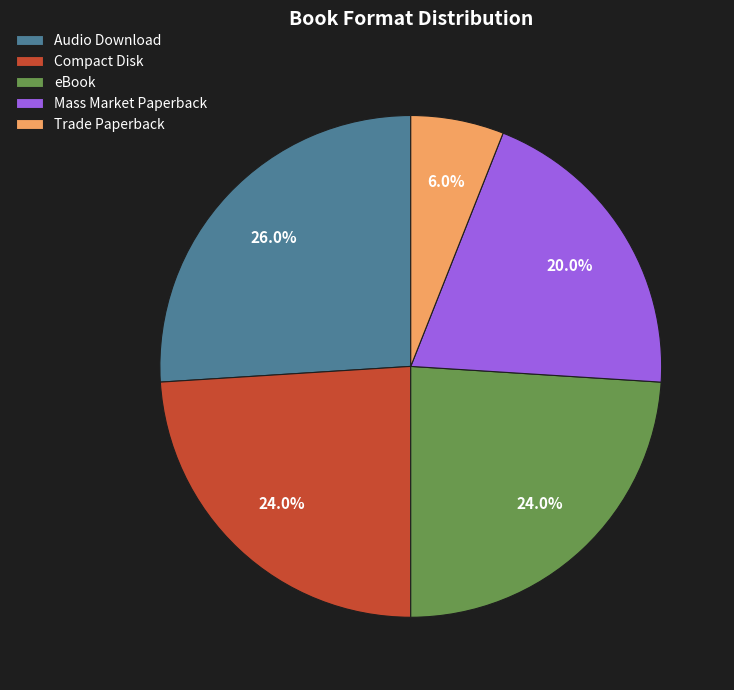

Is it true that Mass Market Paperback is 31% of the pie?

False